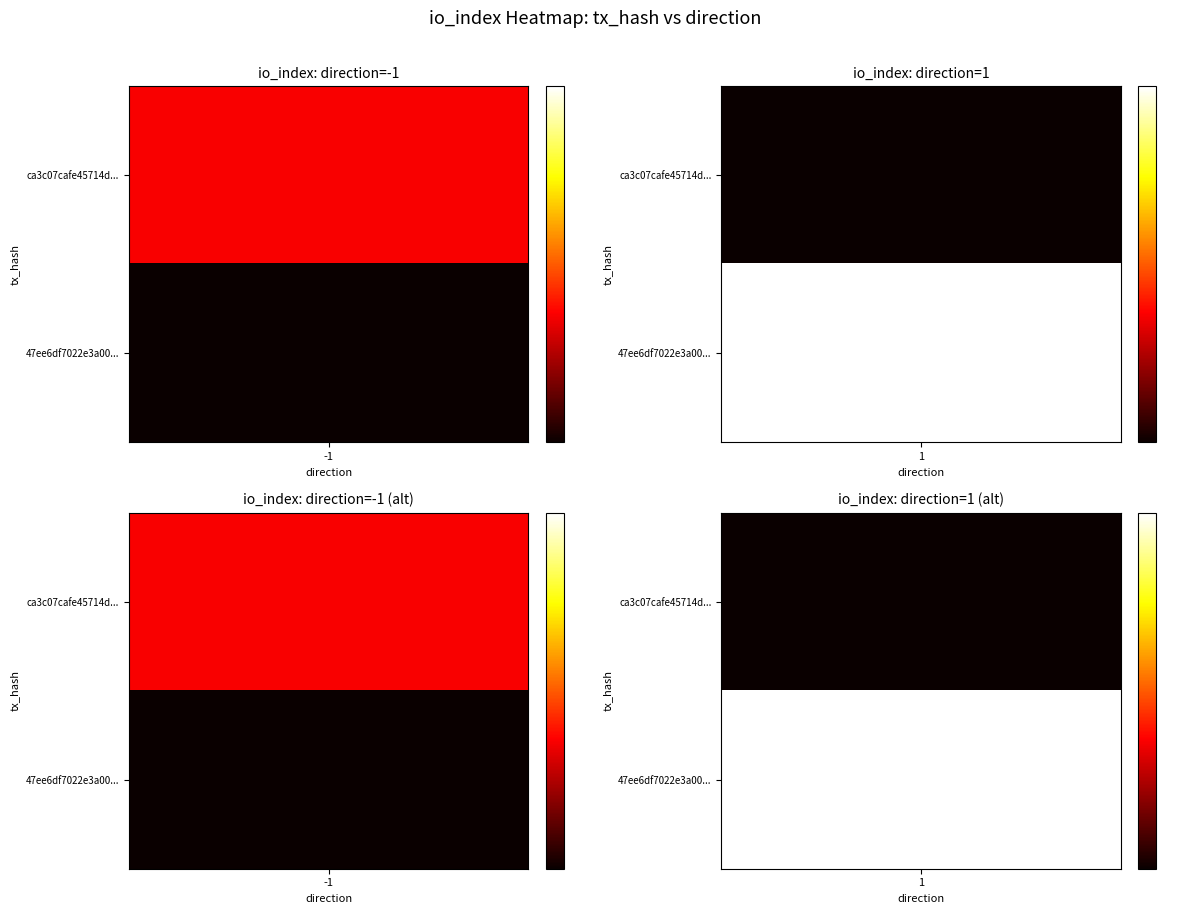

List the series in order of their peak value, highest first.

47ee6df7022e3a00f8a198db431ec153e8ee670, ca3c07cafe45714d009ed53738900eb99a5d196